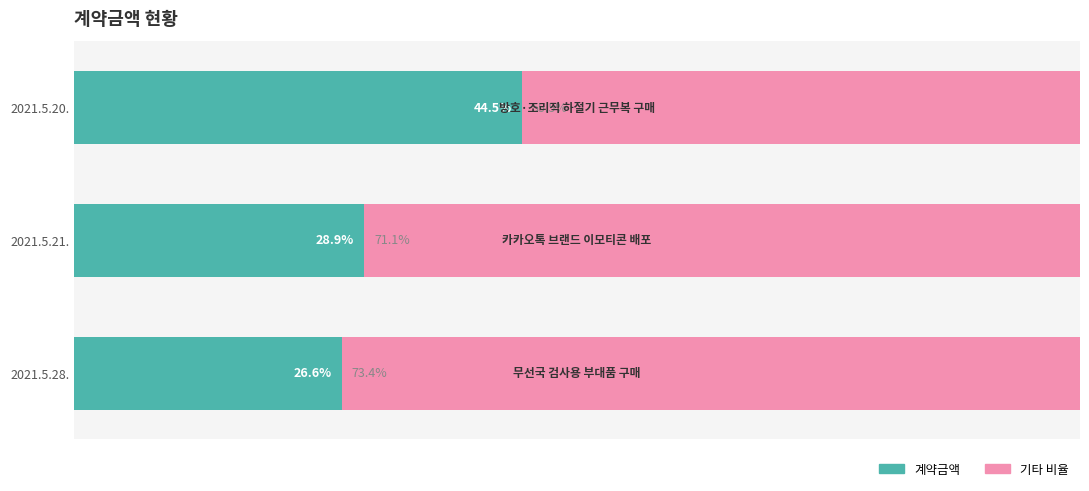

Which category has the lowest value in the 계약금액 series?

2021.5.28.